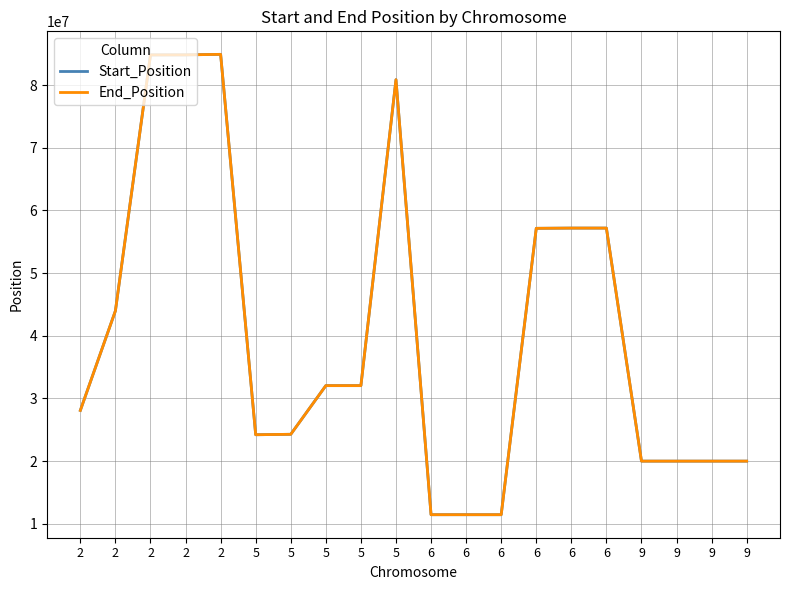

True or false: Start_Position and End_Position intersect in this chart.

False